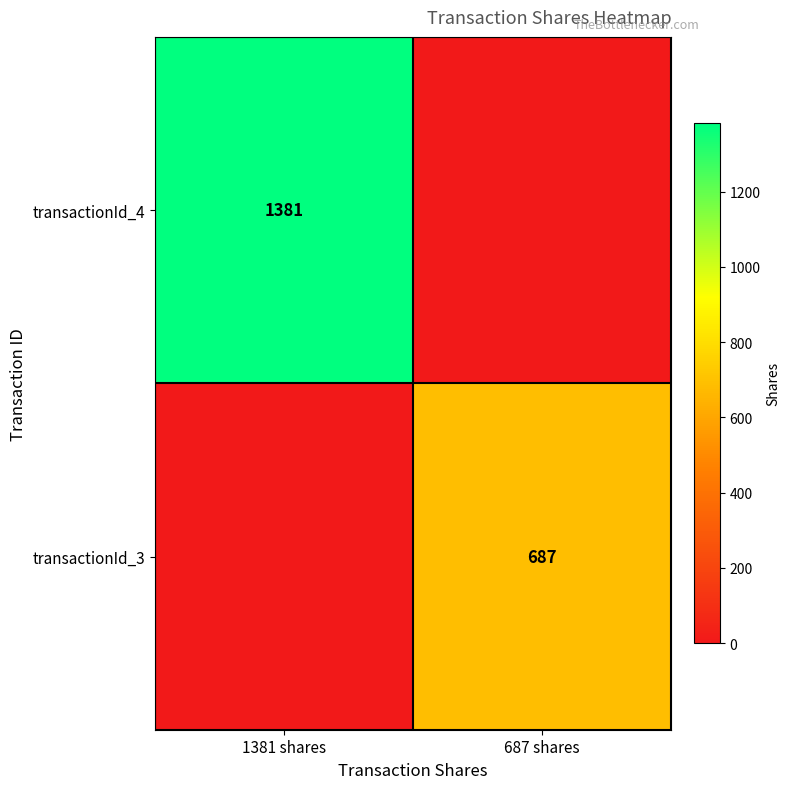

Is it true that transactionId_4 equals 880 at 1381 shares?

False